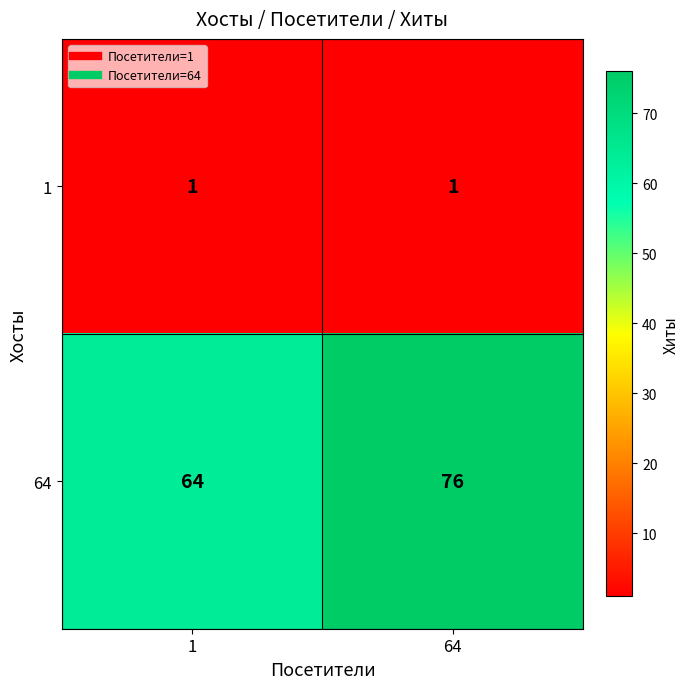

Reading right to left, what are all the values shown in this chart?

1: 64=1	1=1
64: 64=76	1=64